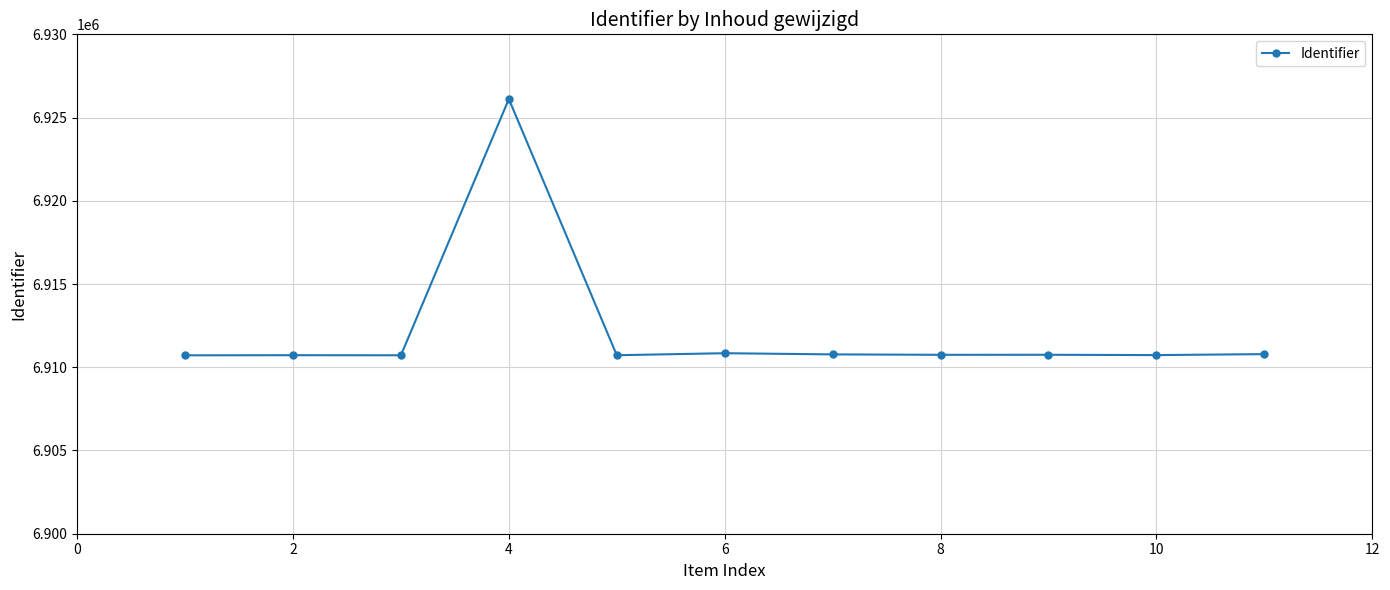

True or false: there are more than 0 points higher than both neighbors.

True